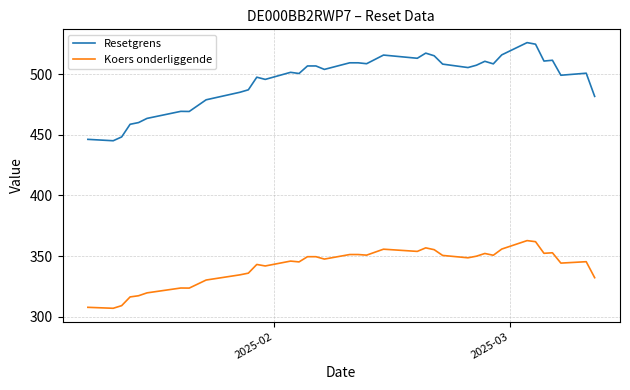

What is the lowest value of the Resetgrens series?

445.0